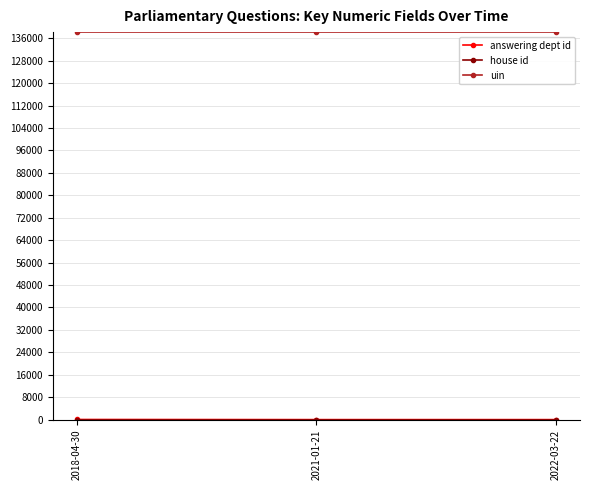

At how many categories does at least one series exceed 82754?

3